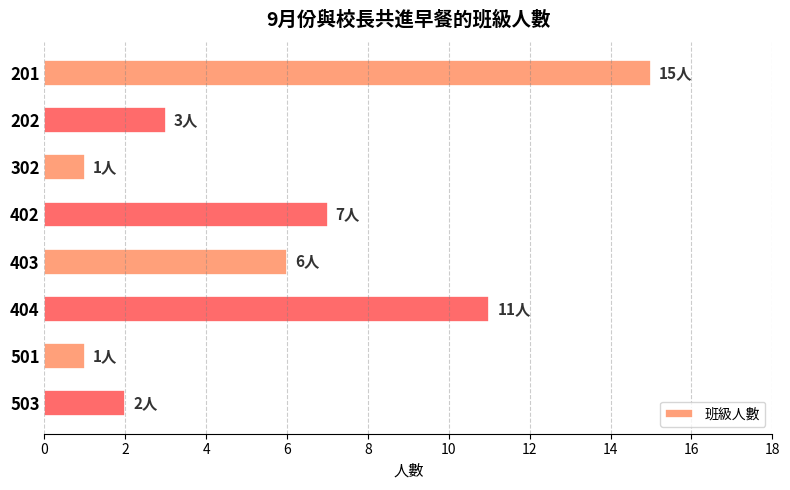

Does the chart contain any negative values?

No